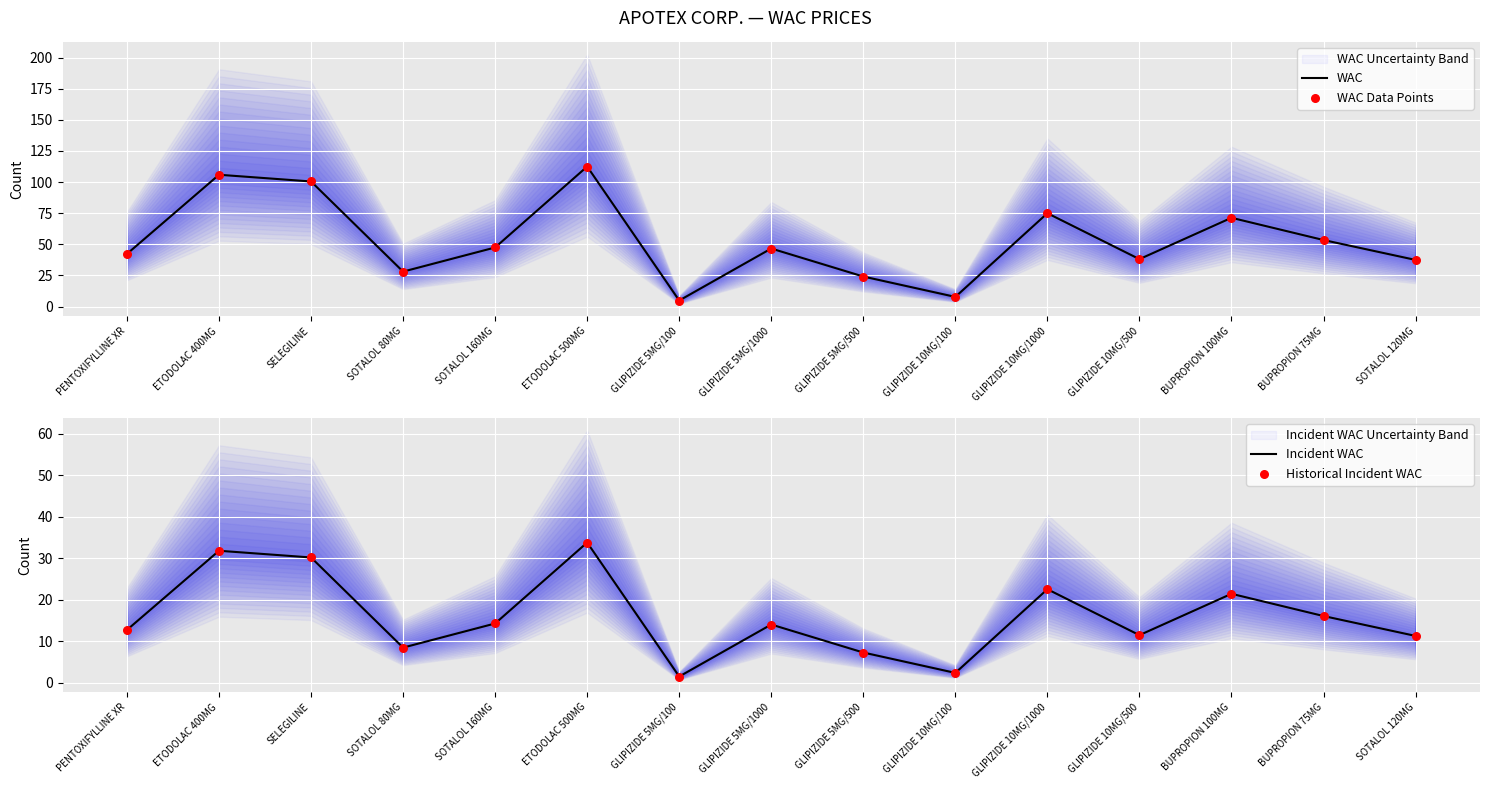

Which series has the widest spread of Y values?

WAC